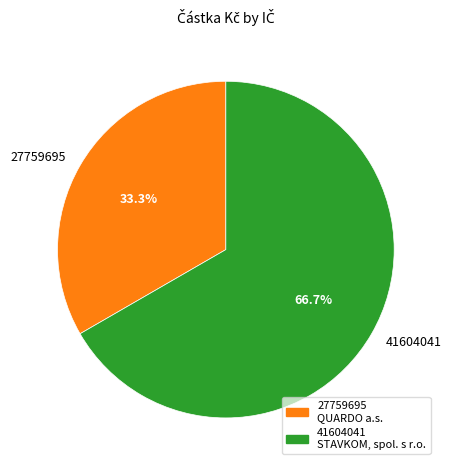

Do 41604041 STAVKOM, spol. s r.o. and 27759695 QUARDO a.s. together represent more than half of the pie?

Yes